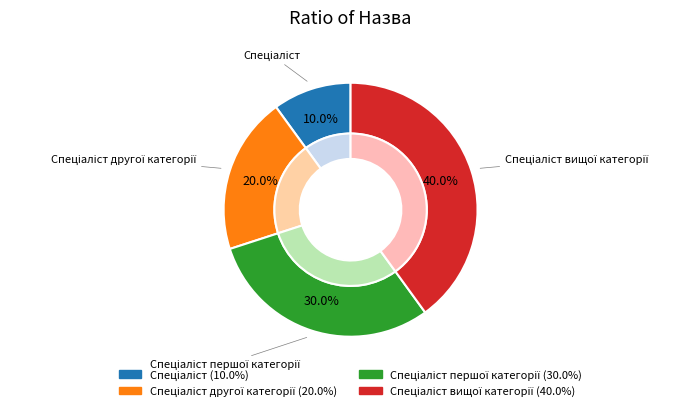

Is there any slice that represents more than half of the pie?

No